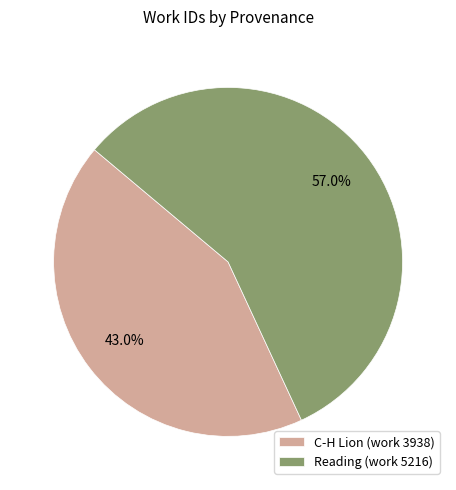

Combined, do C-H Lion (work 3938) and Reading (work 5216) account for over 50%?

Yes